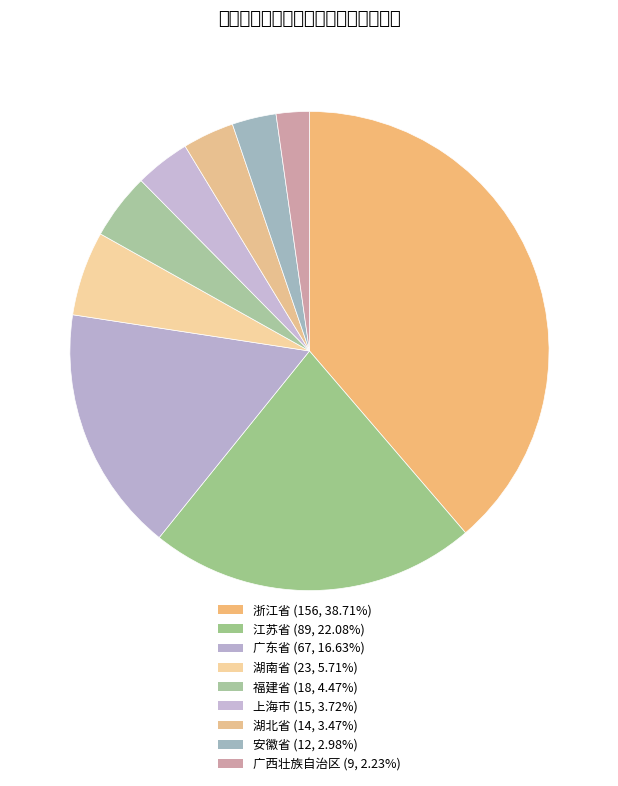

The 江苏省 slice represents 13% of the pie. True or false?

False